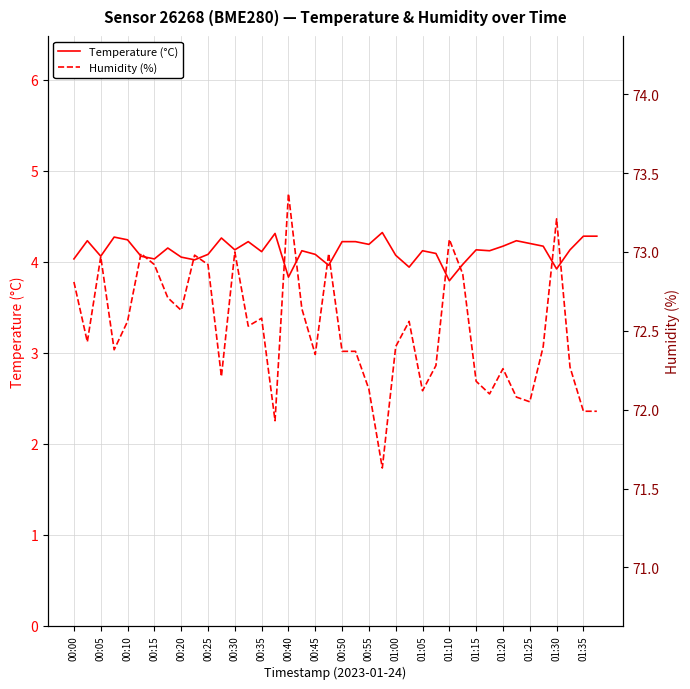

What is the maximum value for Temperature (°C)?

4.3